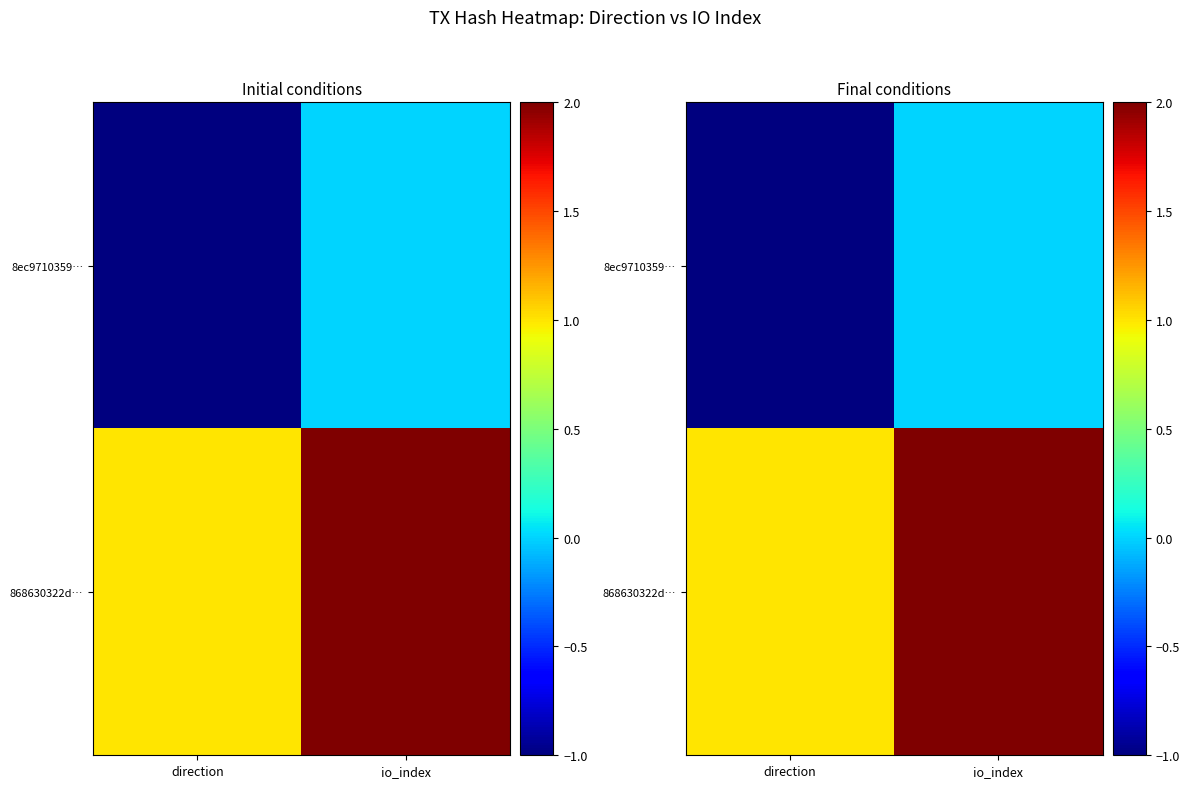

The value of 868630322d… at io_index is 3. True or false?

False